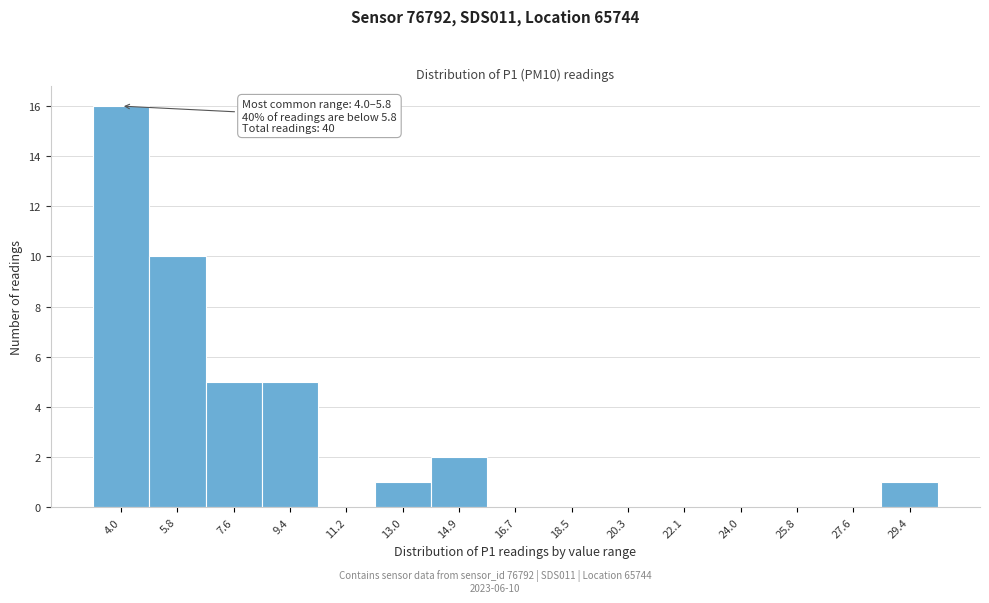

Reading right to left, what are all the values shown in this chart?

29.4=1	27.6=0	25.8=0	24.0=0	22.1=0	20.3=0	18.5=0	16.7=0	14.9=2	13.0=1	11.2=0	9.4=5	7.6=5	5.8=10	4.0=16